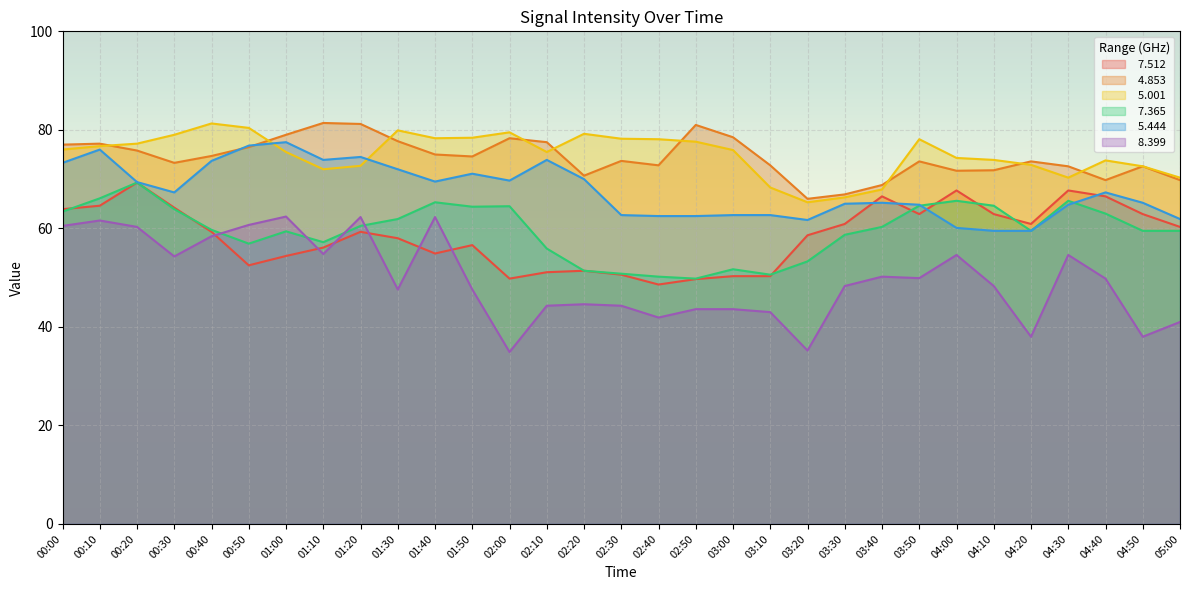

After their last crossing, which series has the higher values:   7.512 or   8.399?

  7.512